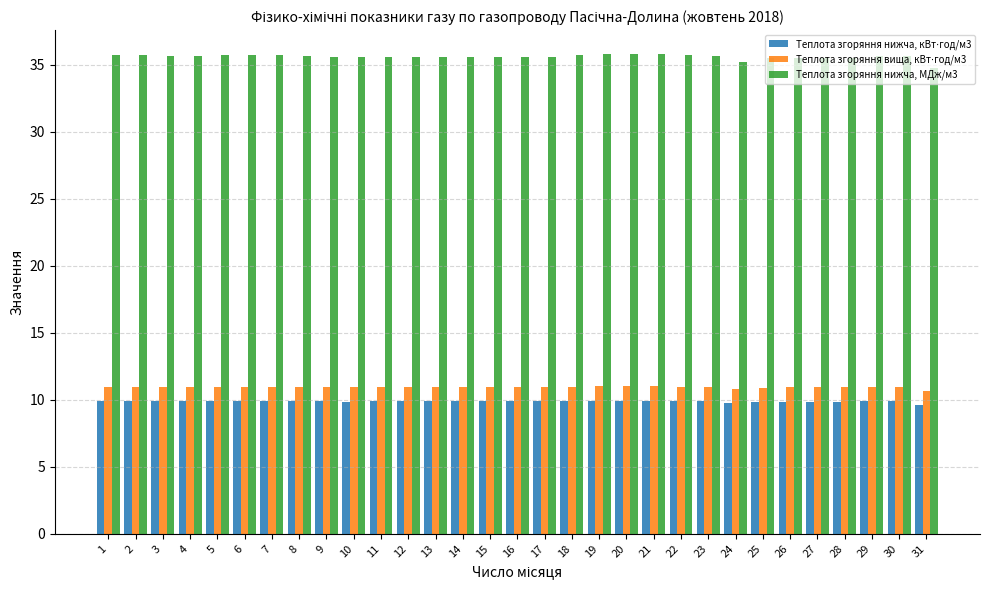

What is the average value of the Теплота згоряння нижча, МДж/м3 series?

35.6